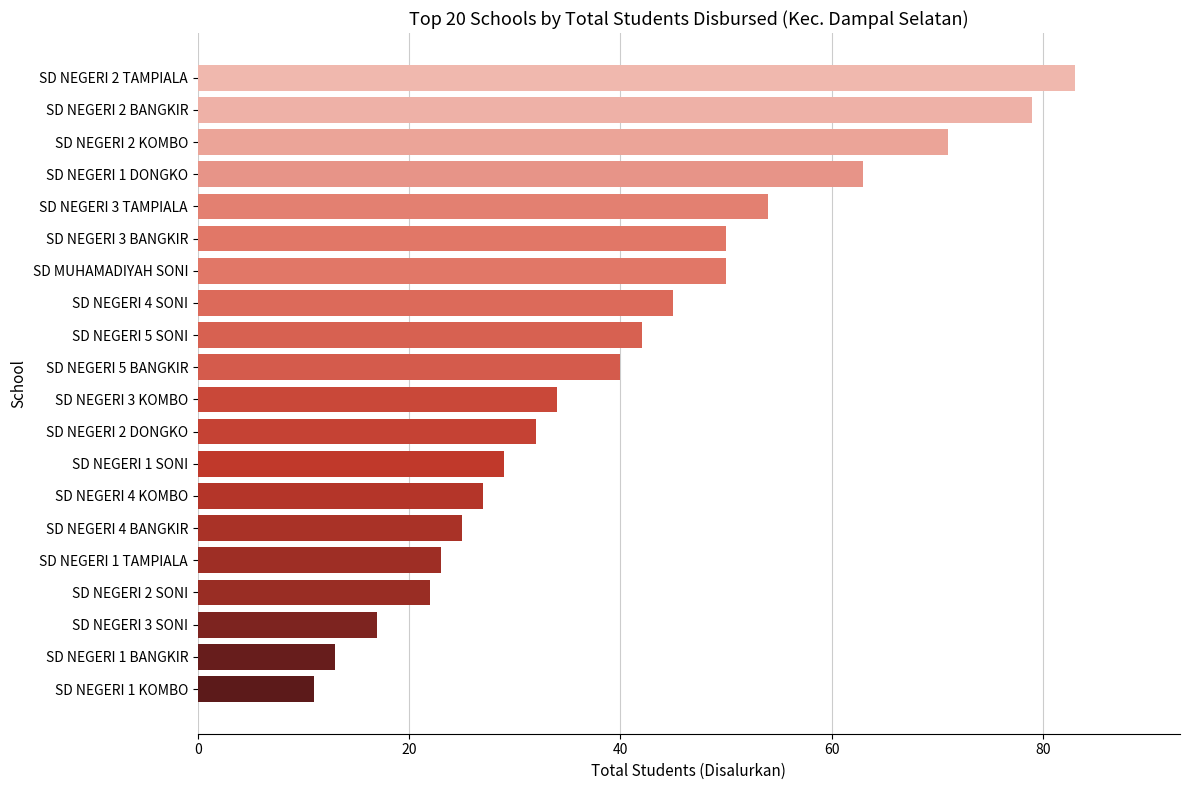

How many data points does each series have?

20